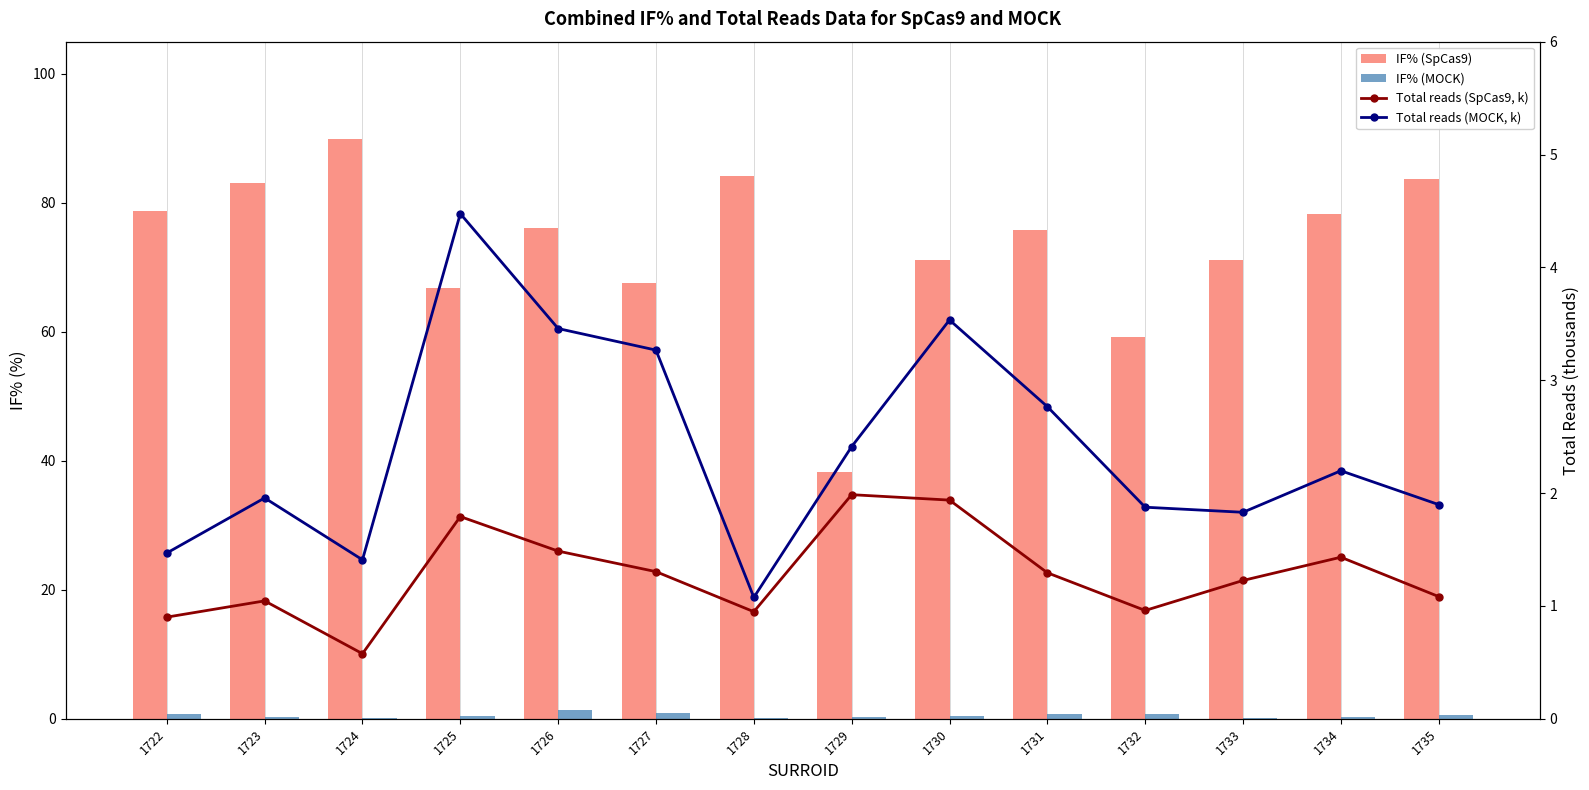

What is the average value of the IF% (SpCas9) series?

73.2